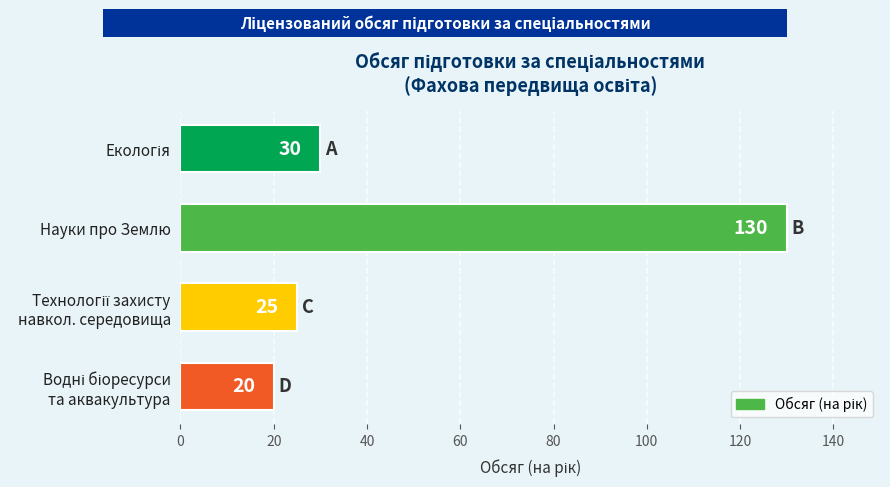

What is the smallest value displayed?

20